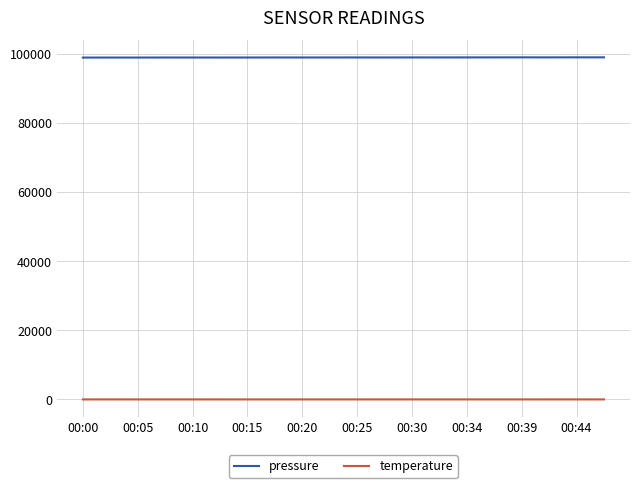

True or false: temperature and pressure cross at least once.

False